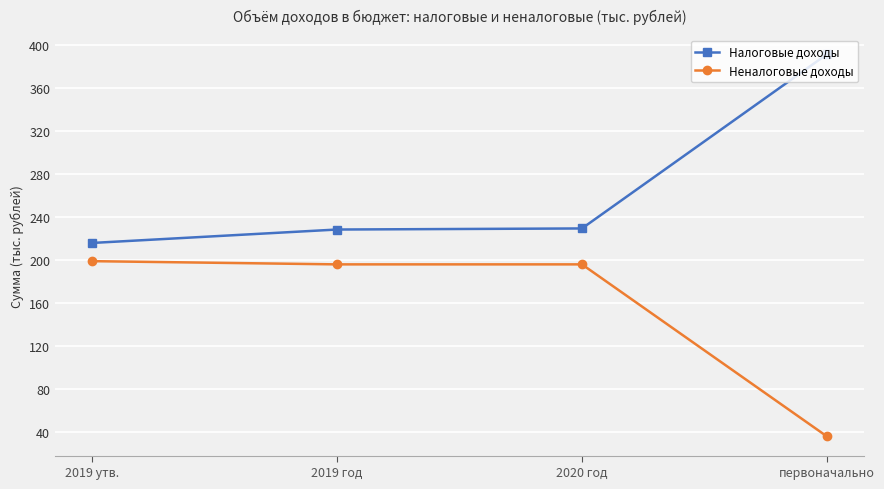

What are all the series names shown in the legend?

Налоговые доходы, Неналоговые доходы